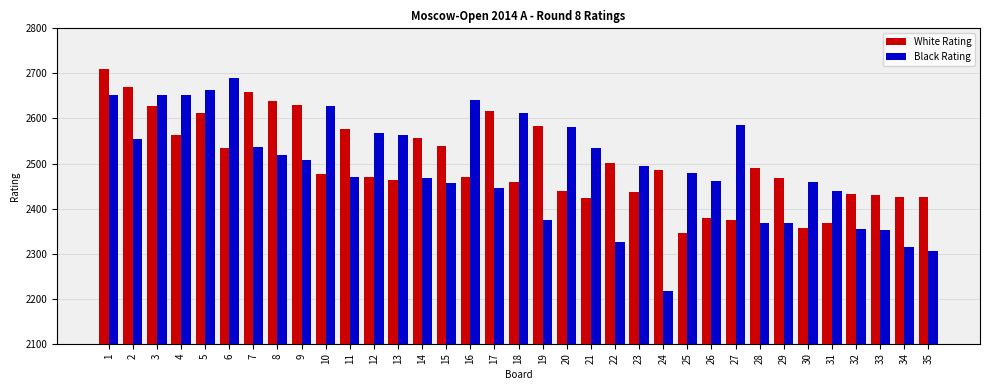

How many data points does each series have?

35